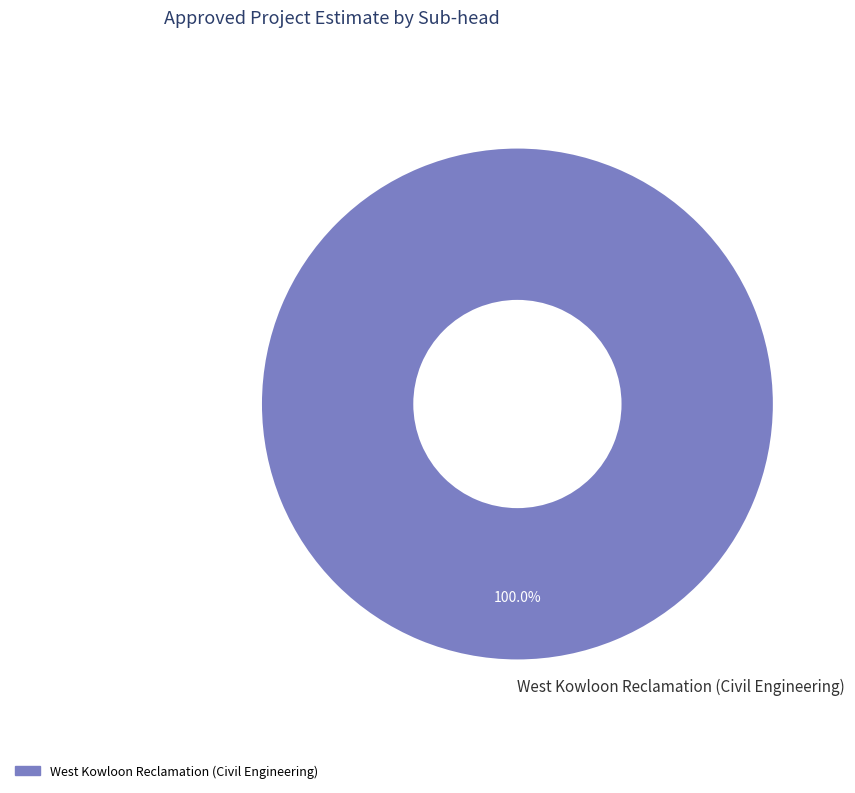

How many segments does this pie chart have?

1